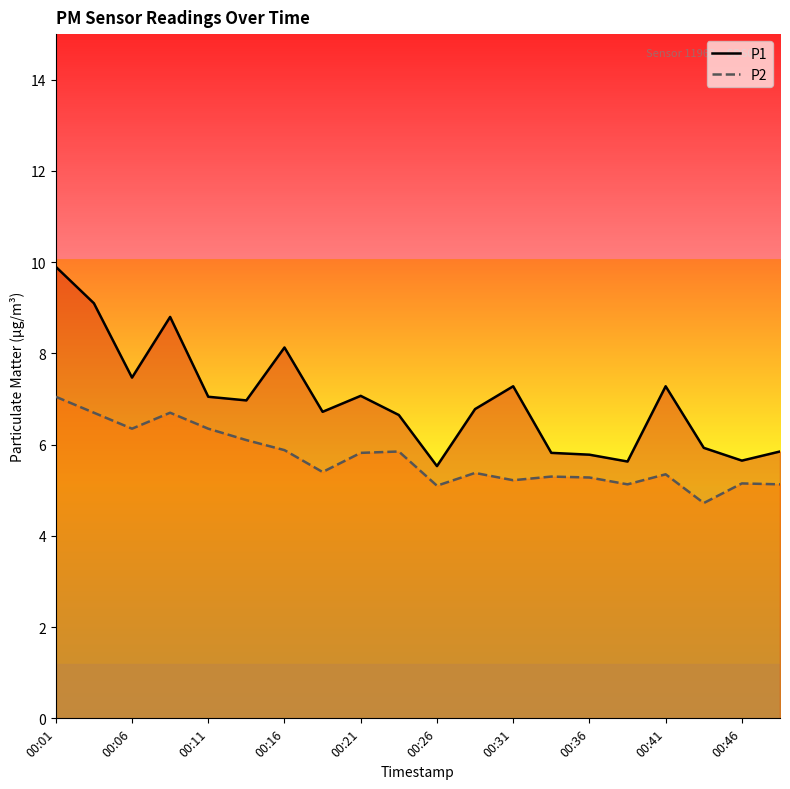

True or false: P2 has more than 1 points higher than both neighbors.

True